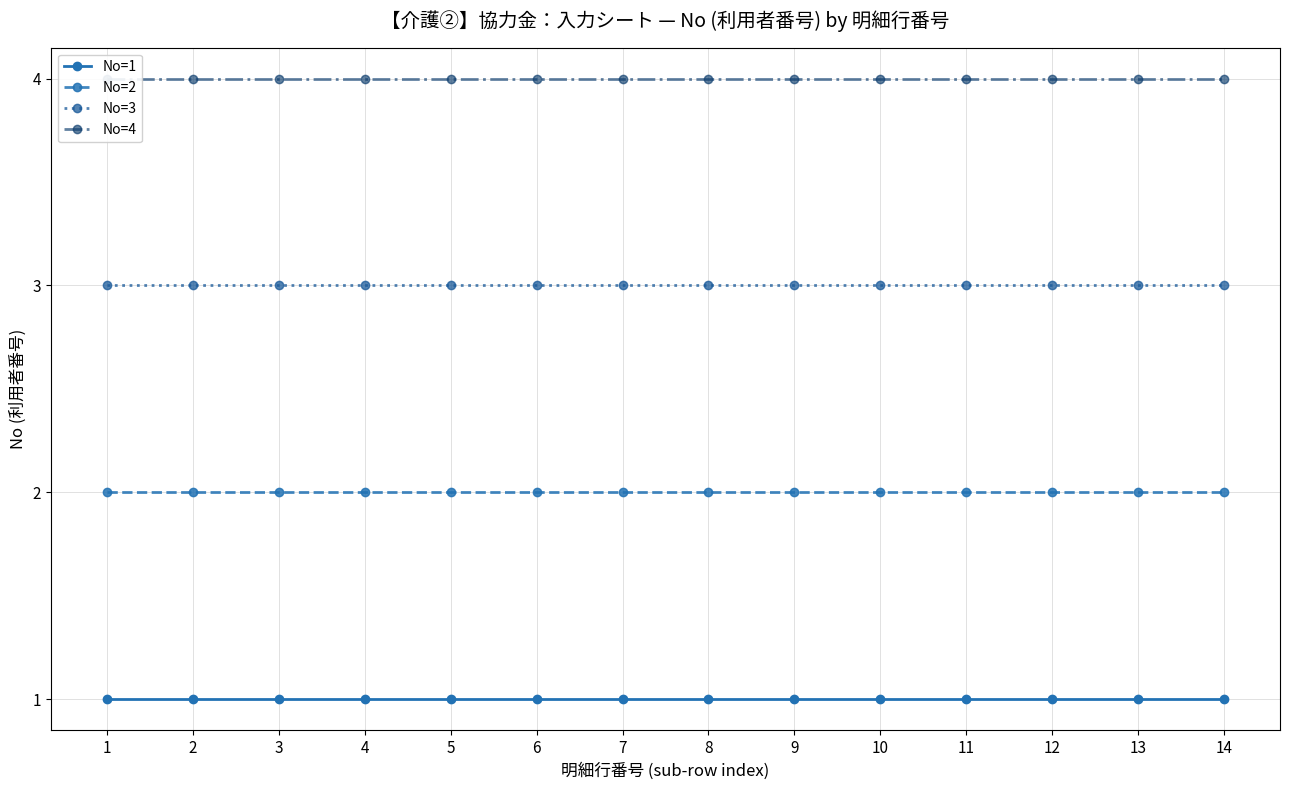

Rank the categories by No=4 value from lowest to highest.

1, 2, 3, 4, 5, 6, 7, 8, 9, 10, 11, 12, 13, 14